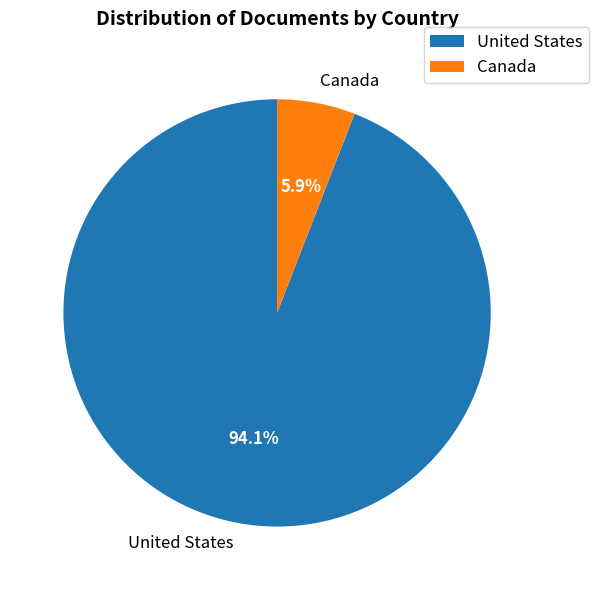

How many slices are in this pie chart?

2